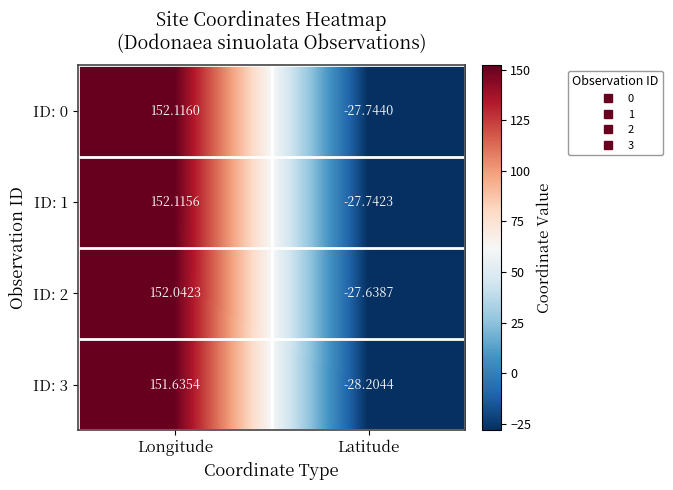

At which category is the sum across all series the highest?

Longitude